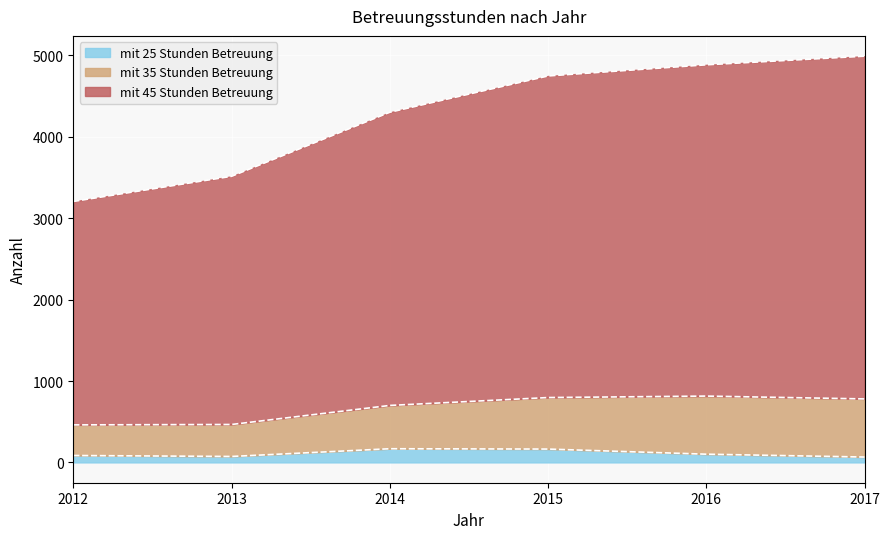

True or false: mit 25 Stunden Betreuung has a value of 50 at 2015.

False